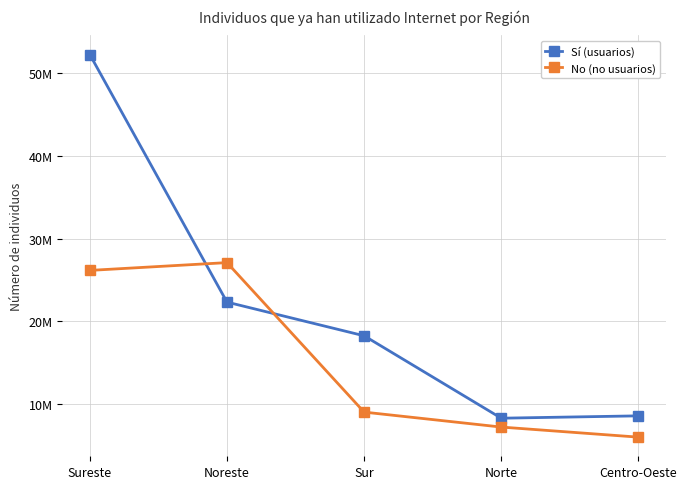

What are all the series names shown in the legend?

Sí (usuarios), No (no usuarios)